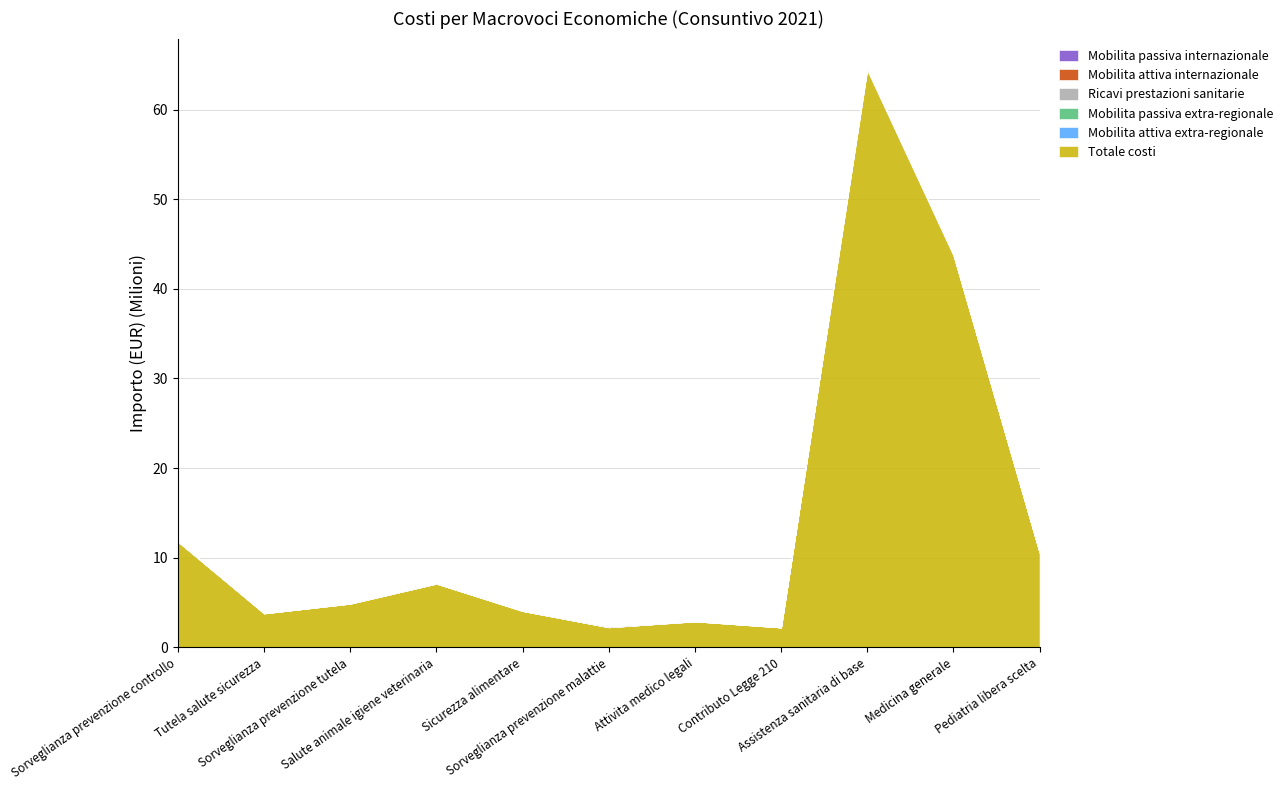

True or false: Mobilita attiva internazionale and Totale costi cross at least once.

False